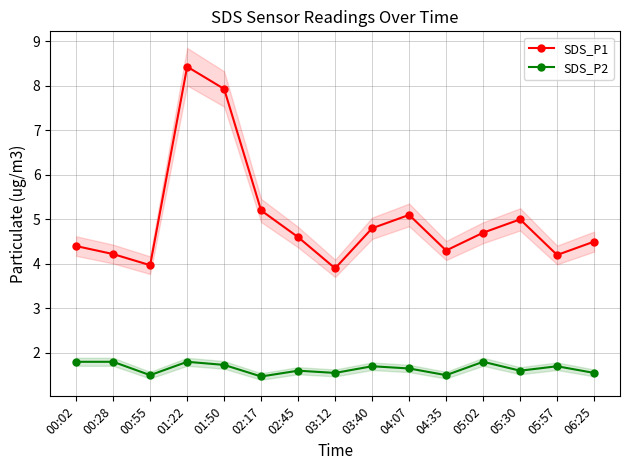

True or false: SDS_P2 and SDS_P1 cross at least once.

False